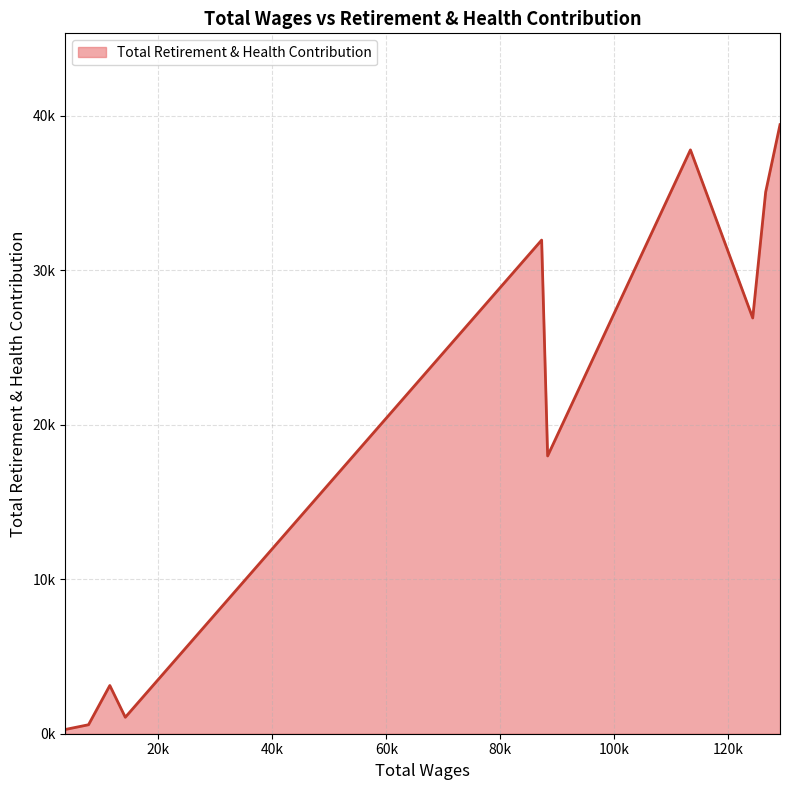

Does the chart have visible grid lines?

Yes